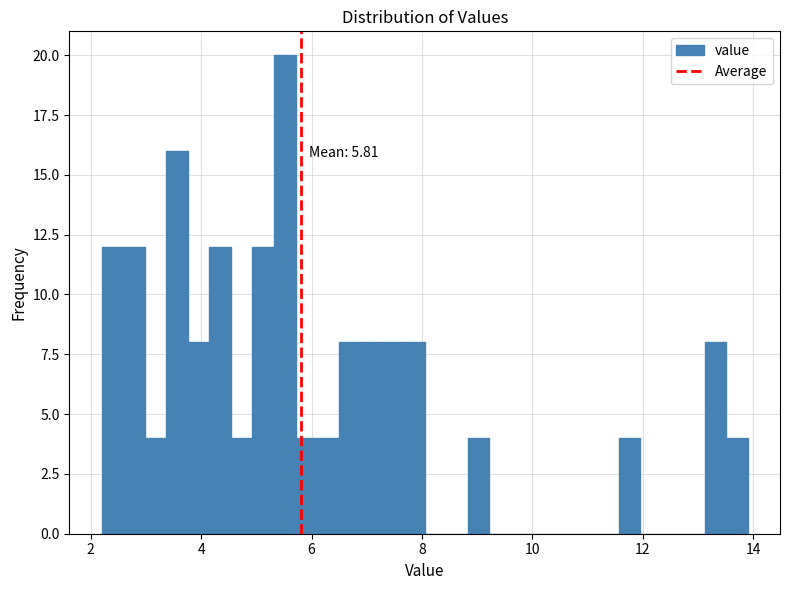

Read against the x-axis, roughly where is the centre of the tallest bar?

5.6